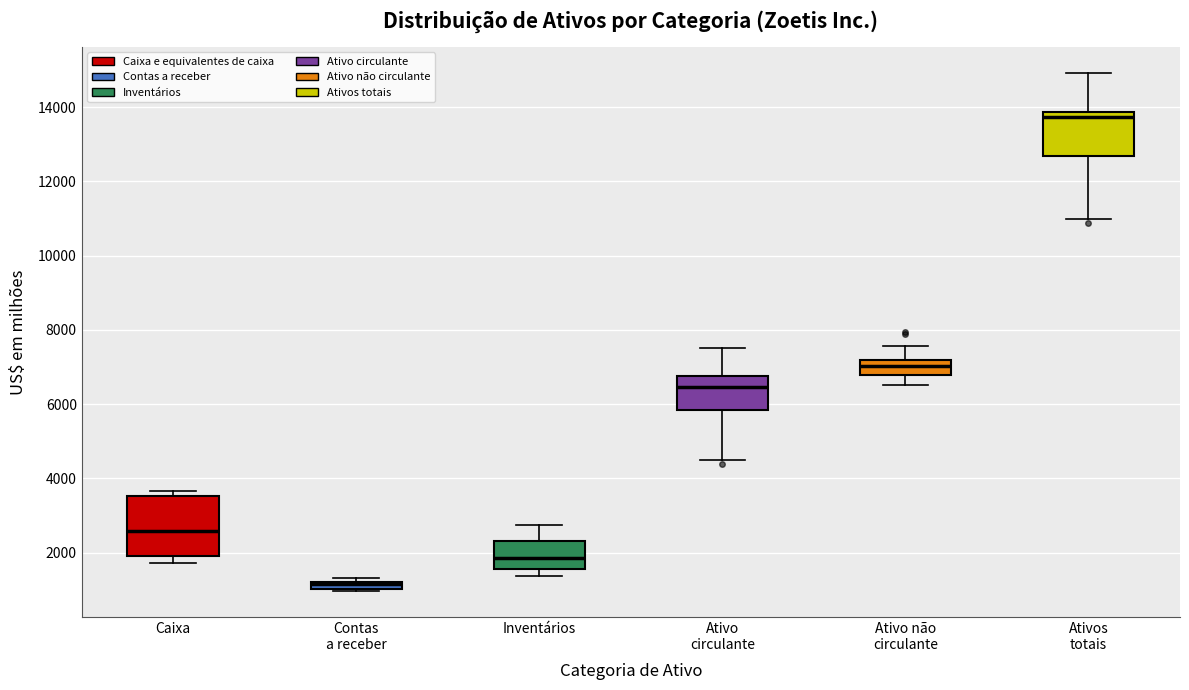

Where is the upper edge of the box for Caixa on the y-axis? The values are not printed on the chart, so give them approximately, as read against the axis.

3600